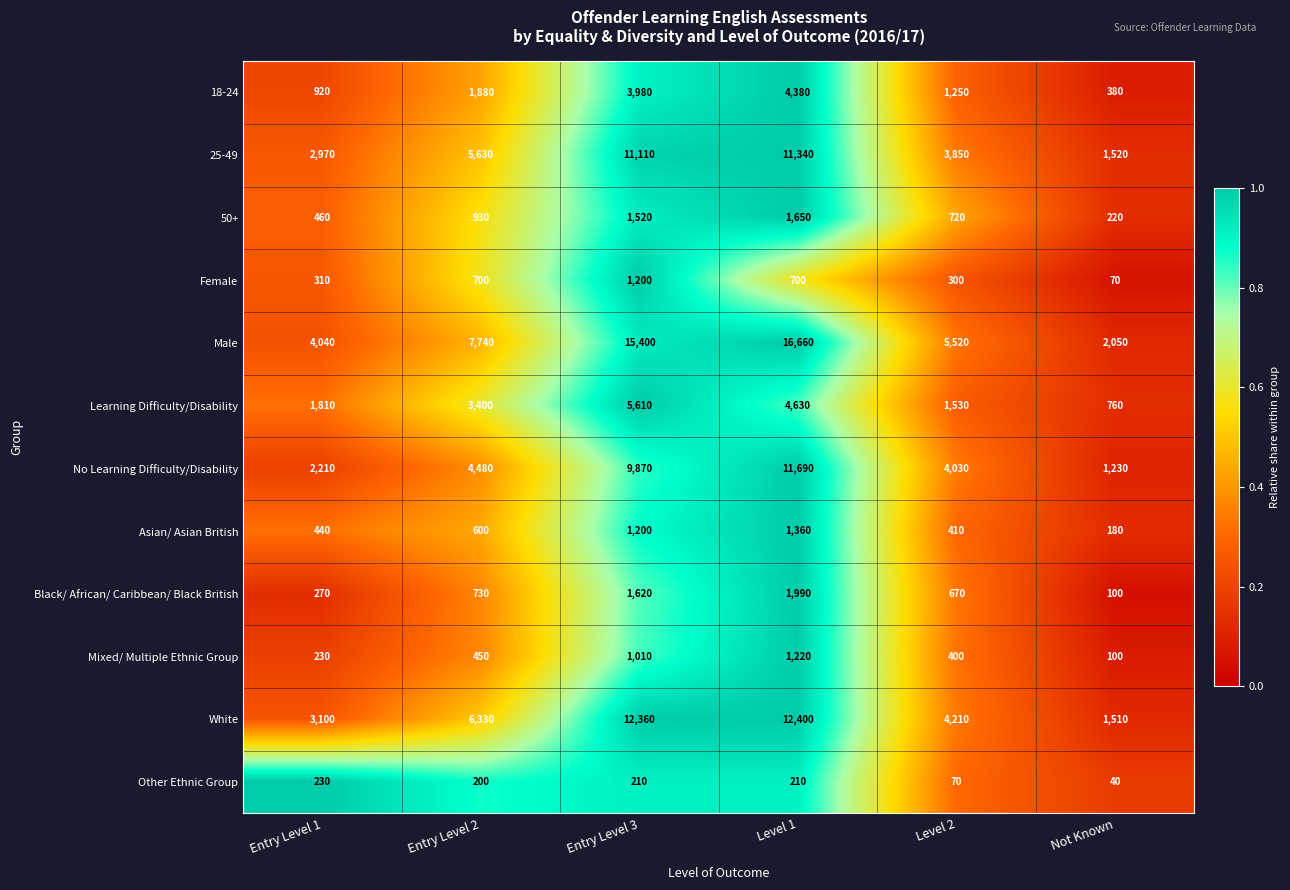

At Level 1, list the series in order from smallest to largest.

Other Ethnic Group, Female, Mixed/ Multiple Ethnic Group, Asian/ Asian British, 50+, Black/ African/ Caribbean/ Black British, 18-24, Learning Difficulty/Disability, 25-49, No Learning Difficulty/Disability, White, Male